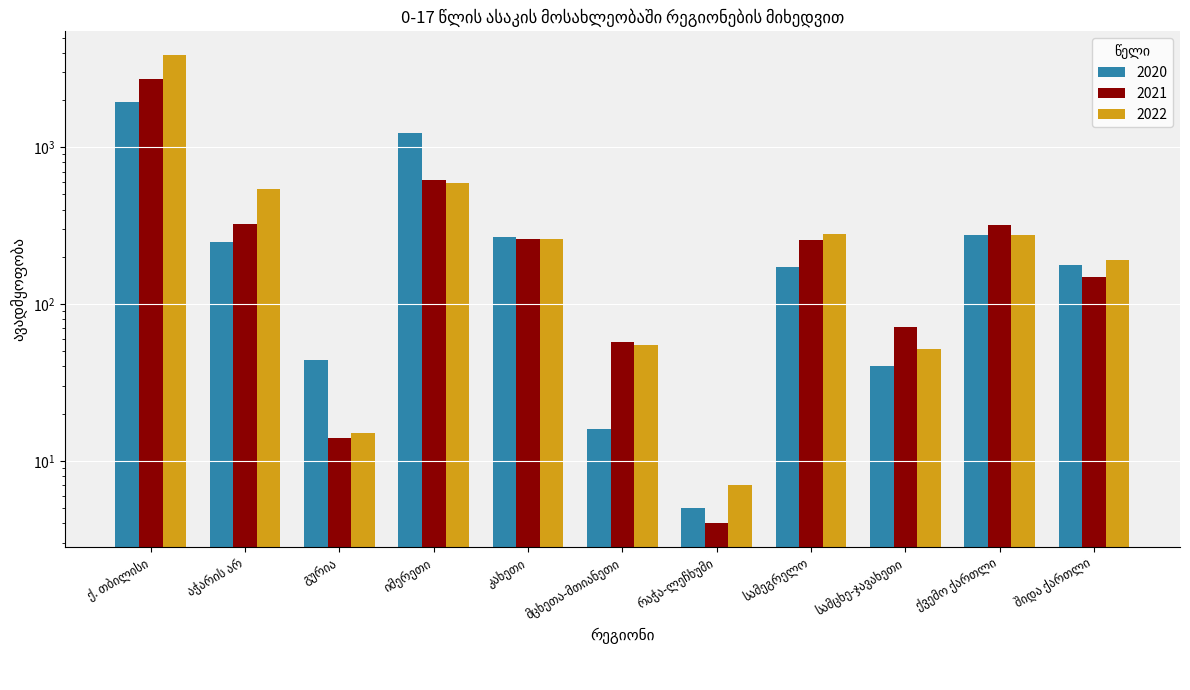

What is the label of the 1st bar from the right?

შიდა ქართლი